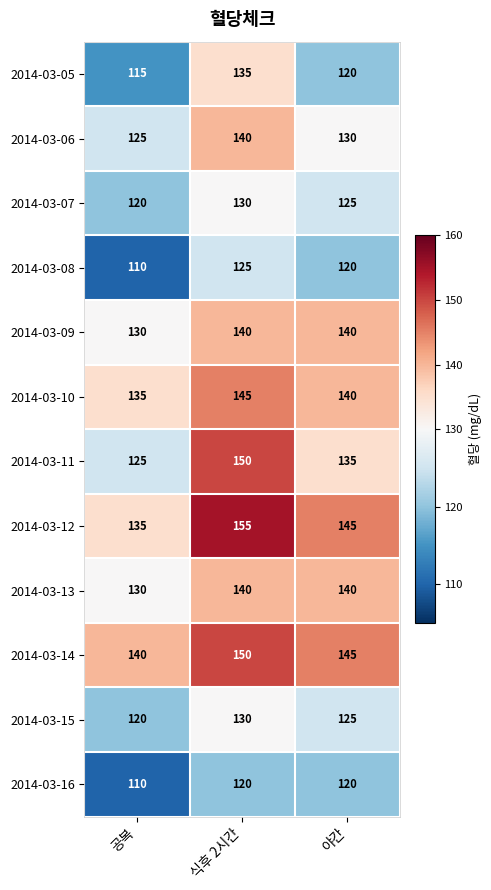

Count the number of categories in the chart.

3